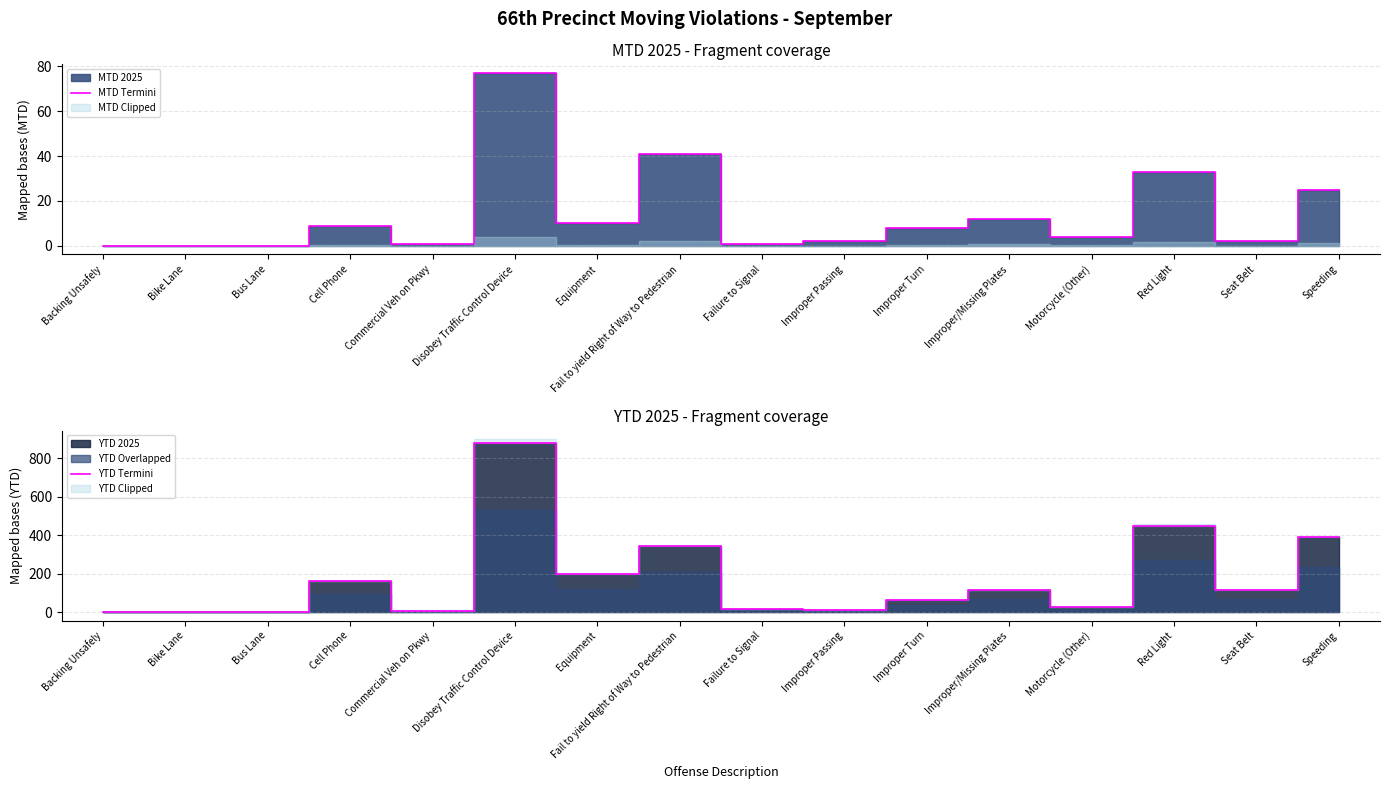

True or false: YTD Termini and MTD Termini cross at least once.

False